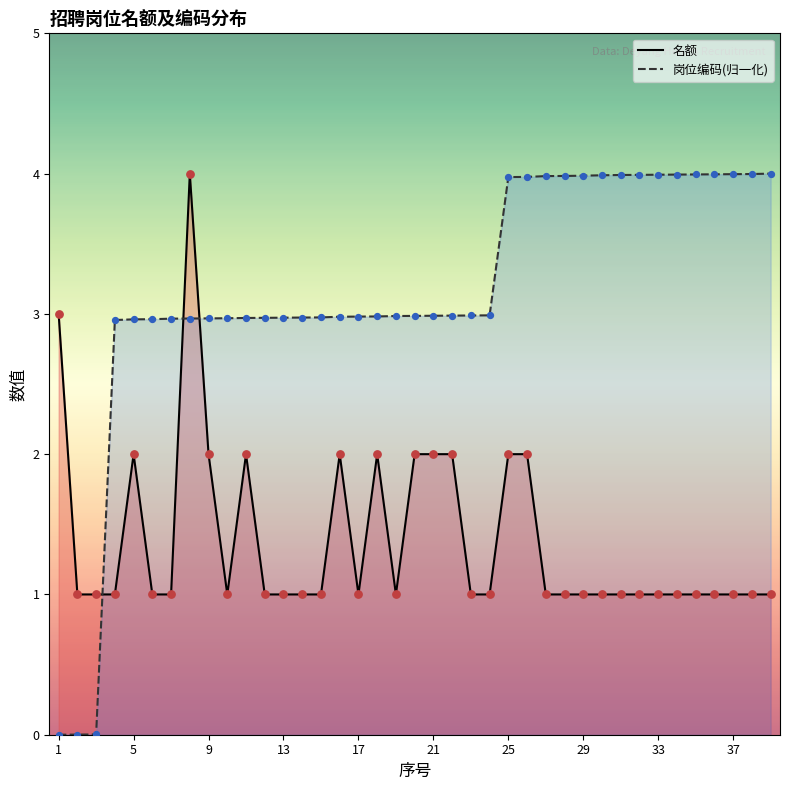

Which series contains the lowest Y value?

岗位编码(归一化)